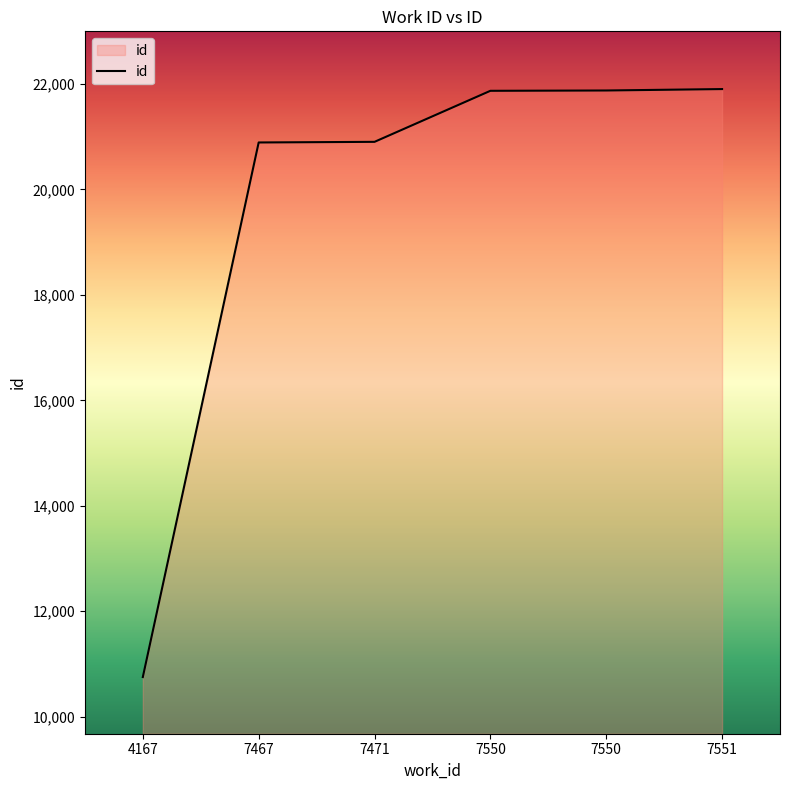

Reading left to right, transcribe all the data shown in this chart.

4167=10751	7467=20892	7471=20904	7550=21872	7550=21878	7551=21905